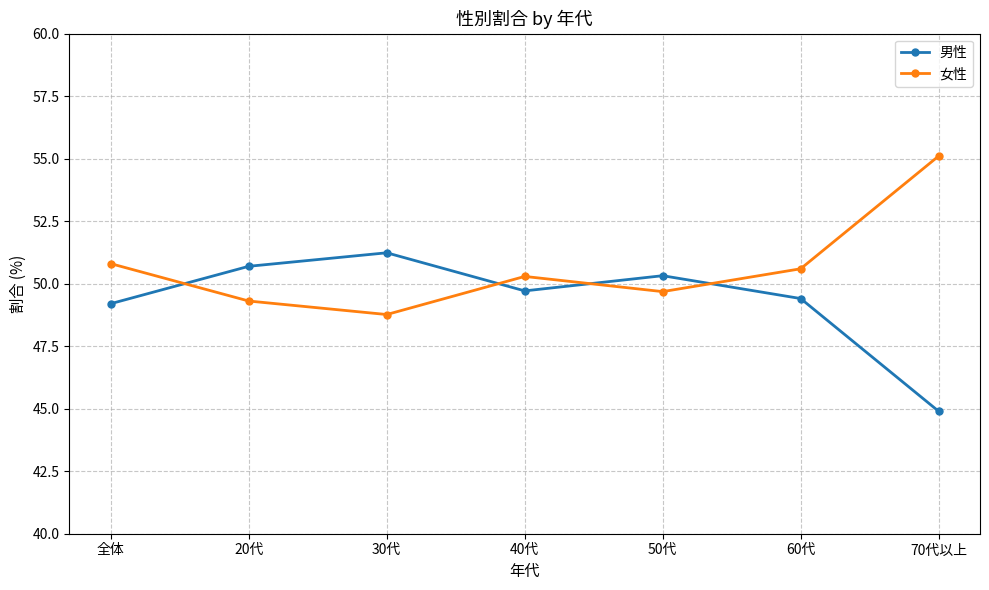

How many data points in 女性 are above 50?

4